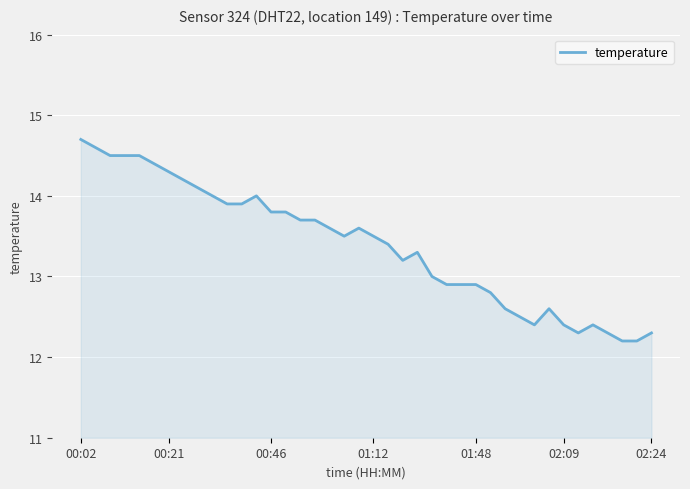

What is the maximum value shown in the chart?

14.7